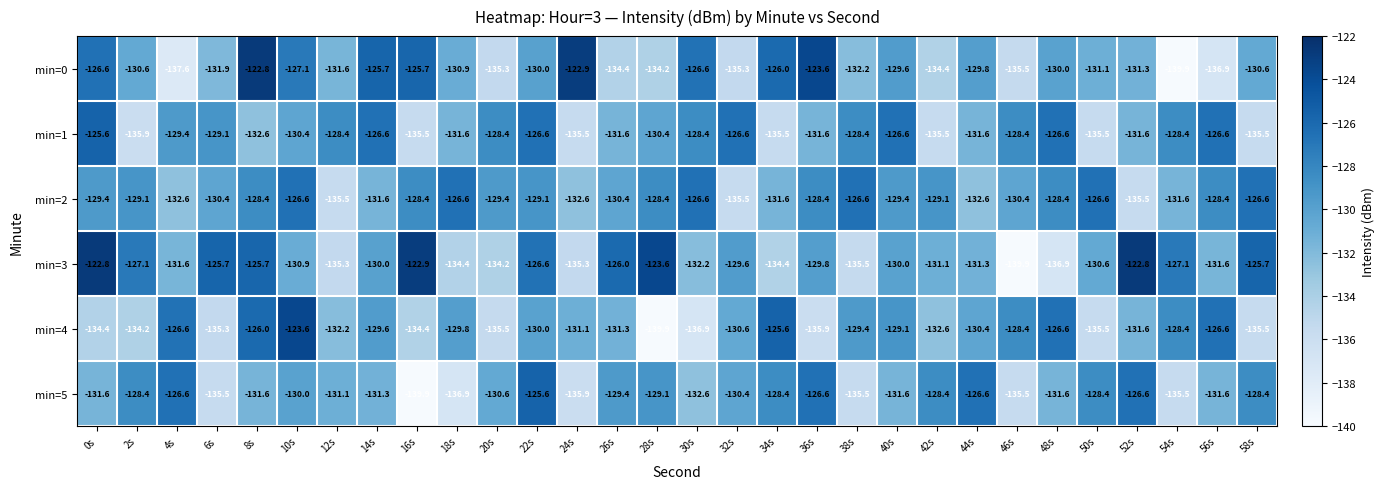

What is the highest value of the min=3 series?

-122.8